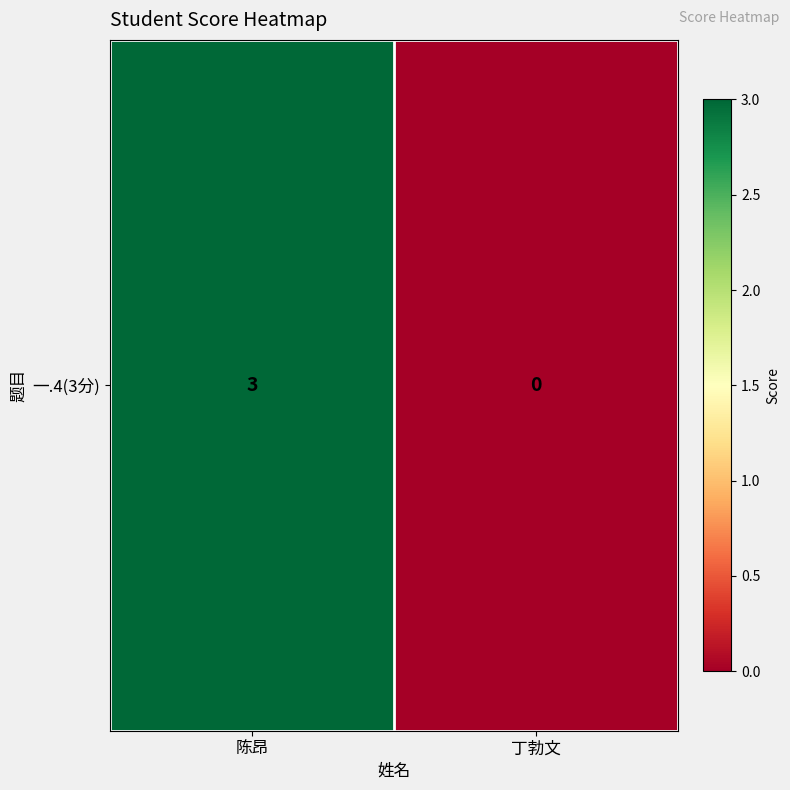

List the labels in order of value, largest first.

陈昂, 丁勃文